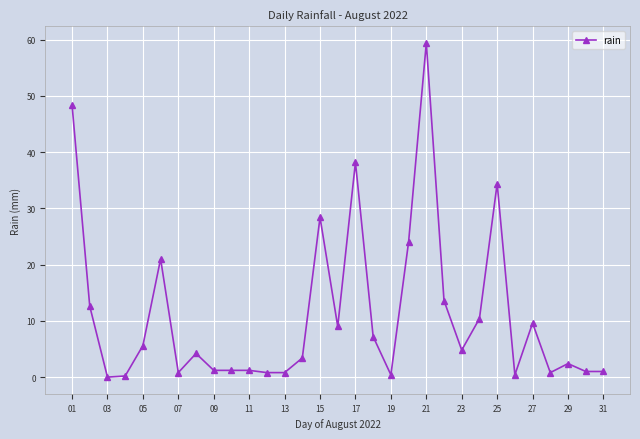

What is the difference between the second highest and minimum values?

48.4